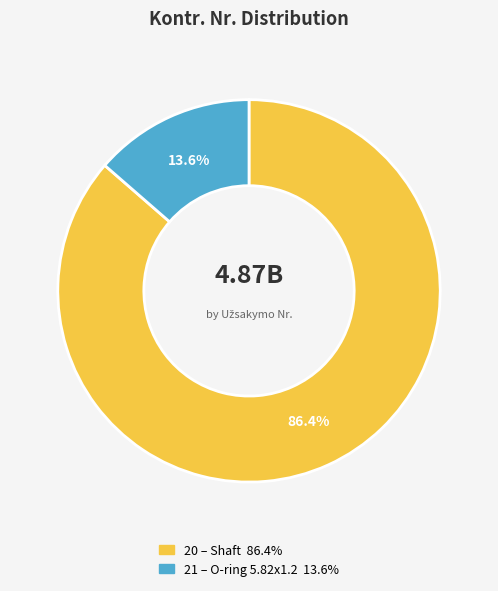

How many slices are in this pie chart?

2